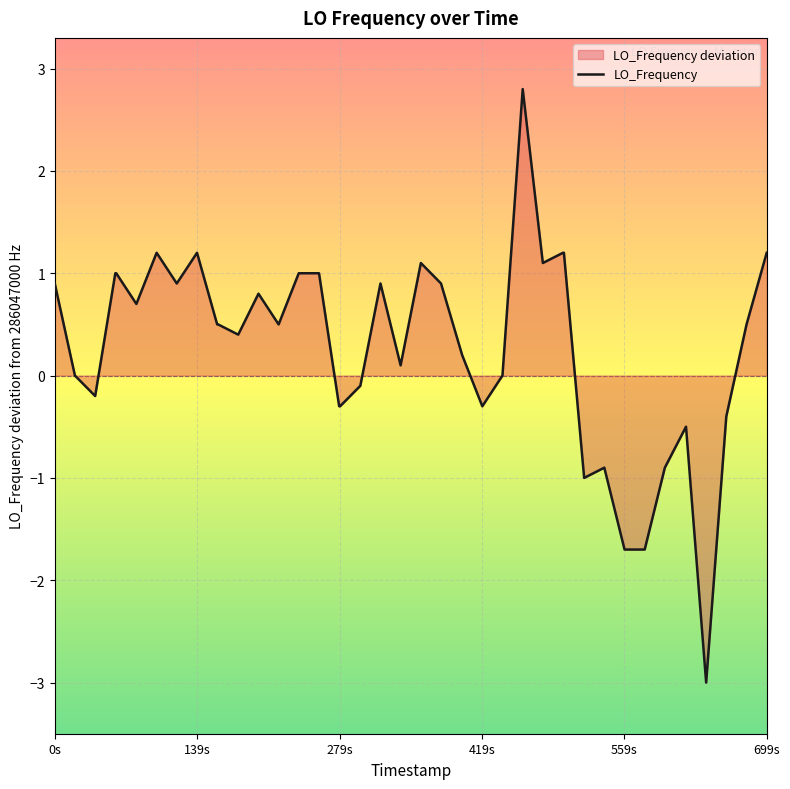

What is the maximum value shown in the chart?

2.8